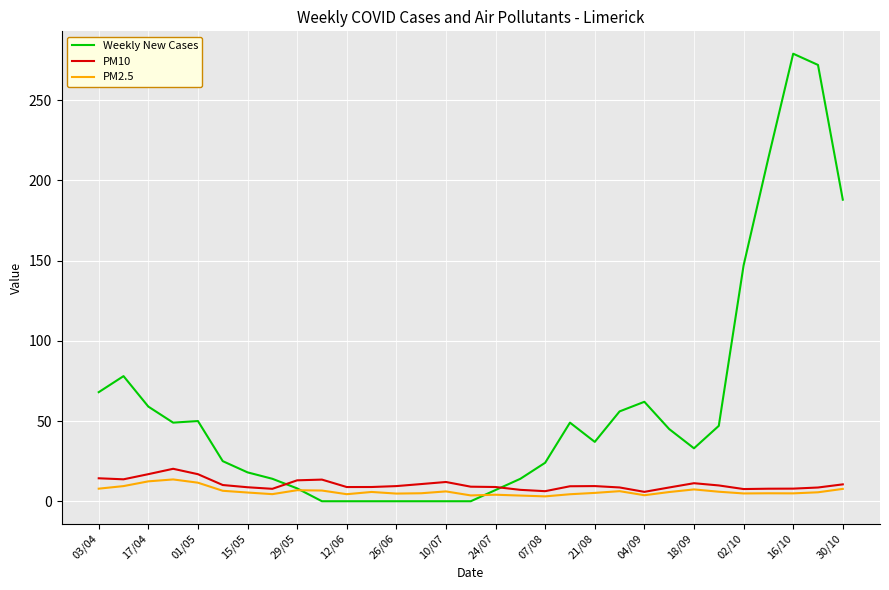

What are all the series names shown in the legend?

Weekly New Cases, PM10, PM2.5